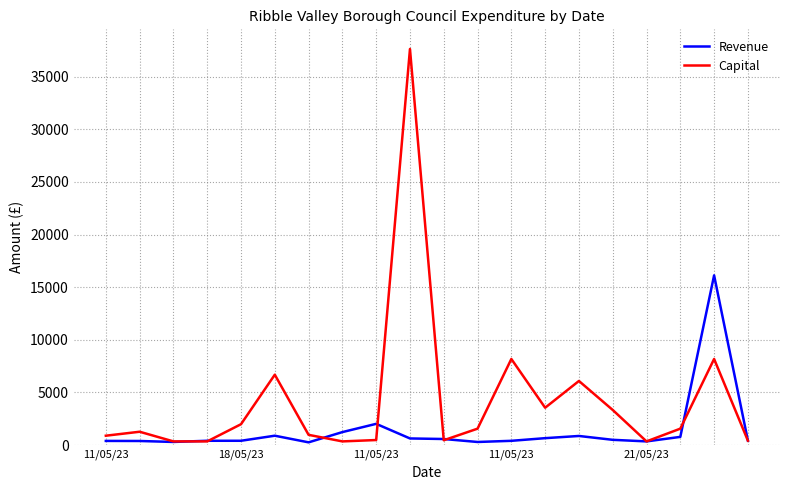

What is the maximum value for Revenue?

16125.0